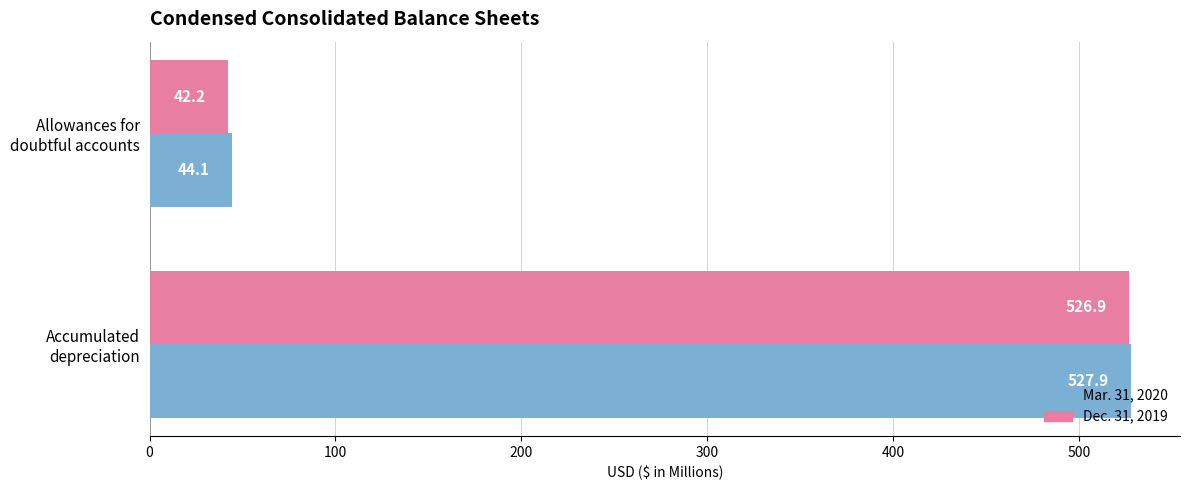

What is the sum of all Mar. 31, 2020 values?

572.0